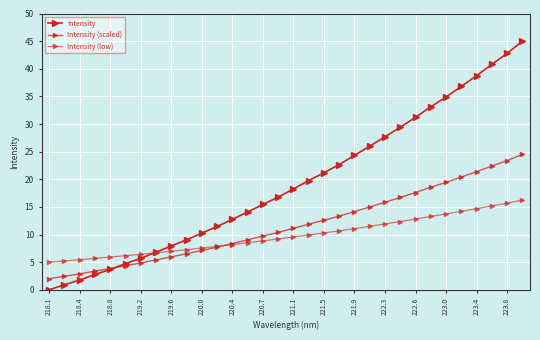

How many lines are shown in the chart?

3